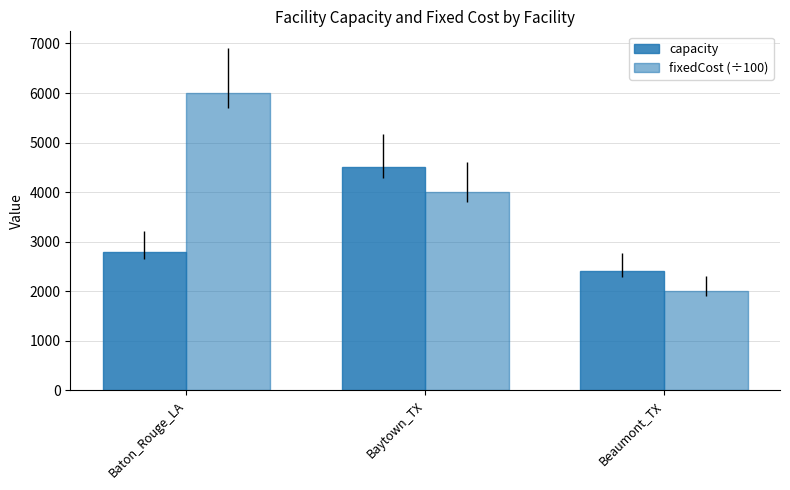

What is the label of the 3rd bar from the left?

Beaumont_TX